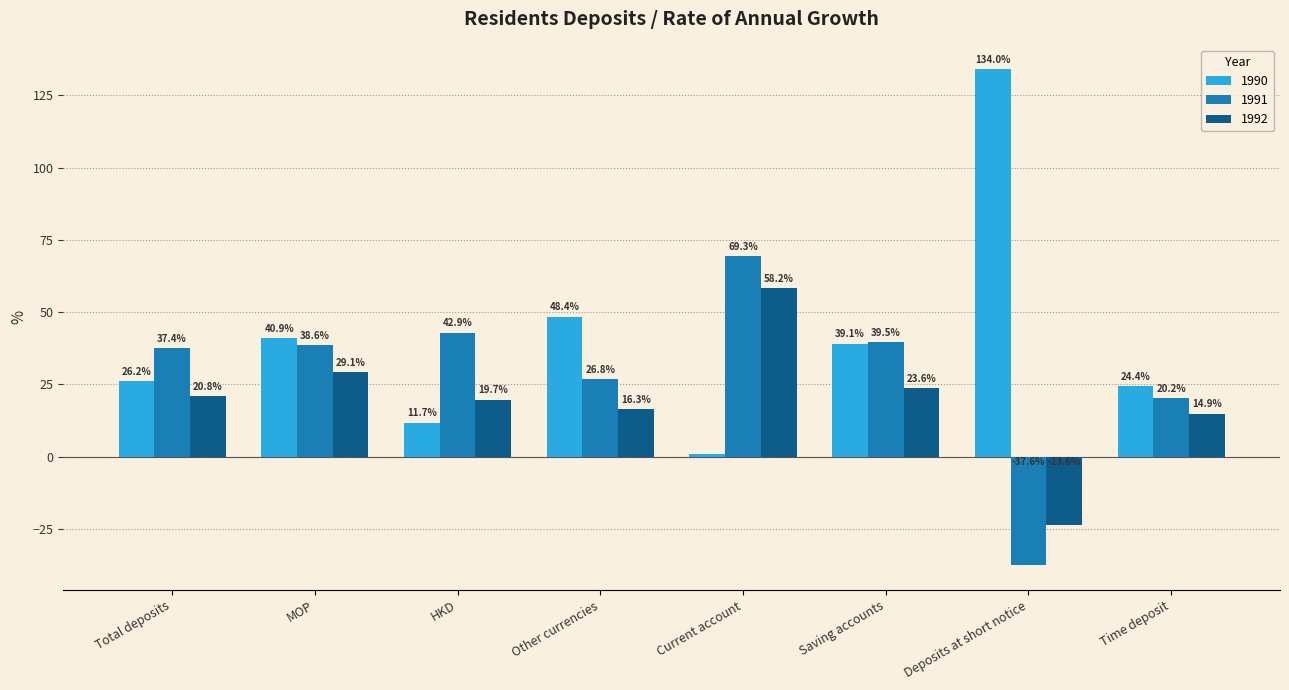

How many values in the 1990 series exceed 39?

4